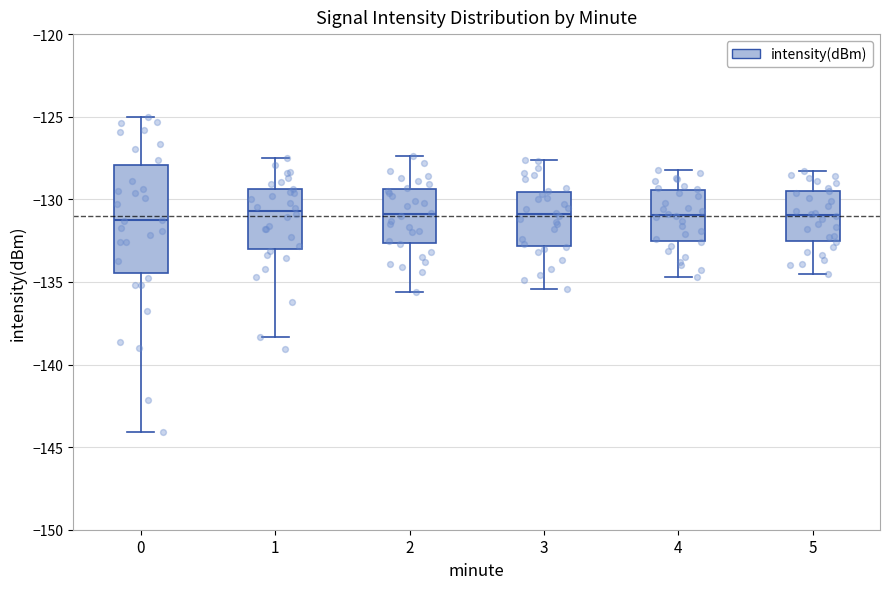

Reading left to right, read every box against the y-axis: the position of its median line, the range the box covers, and the ends of its whiskers. The values are not printed on the chart, so give them approximately, as read against the axis.

0: median -131.5, box -134.5 to -128.0, whiskers -144.0 to -125.0
1: median -130.5, box -133.0 to -129.5, whiskers -138.5 to -127.5
2: median -131.0, box -132.5 to -129.5, whiskers -135.5 to -127.5
3: median -131.0, box -133.0 to -129.5, whiskers -135.5 to -127.5
4: median -131.0, box -132.5 to -129.5, whiskers -134.5 to -128.0
5: median -131.0, box -132.5 to -129.5, whiskers -134.5 to -128.5